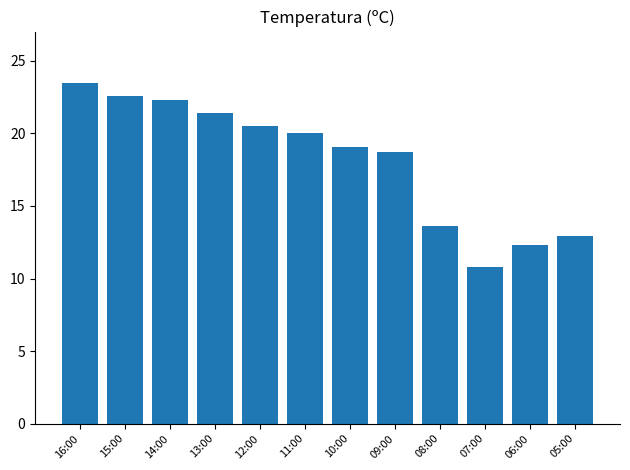

How many data points are less than 20?

6